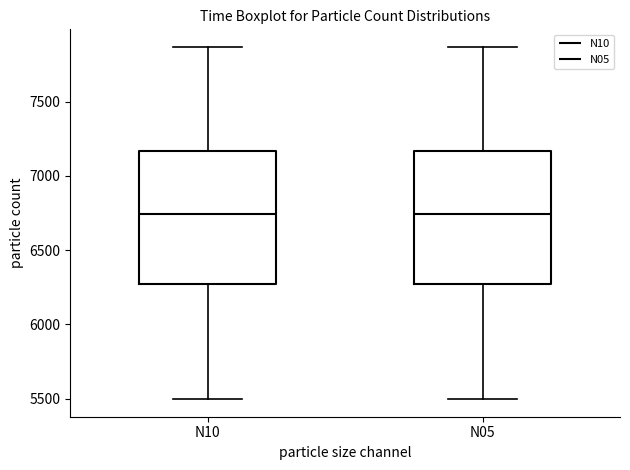

Where does the lower whisker of the box for N05 end on the y-axis? The values are not printed on the chart, so give them approximately, as read against the axis.

5500